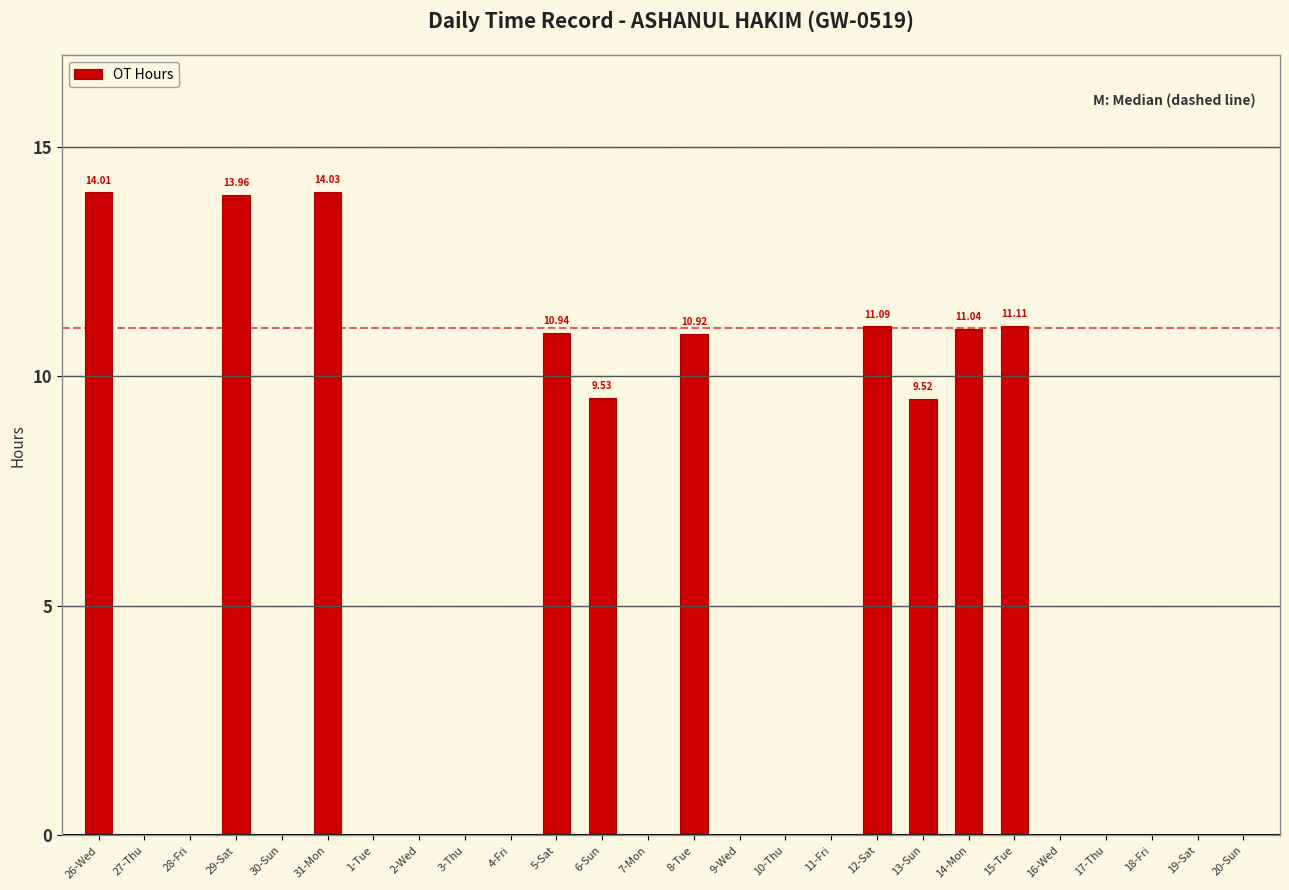

Read the value at 31-Mon.

14.0